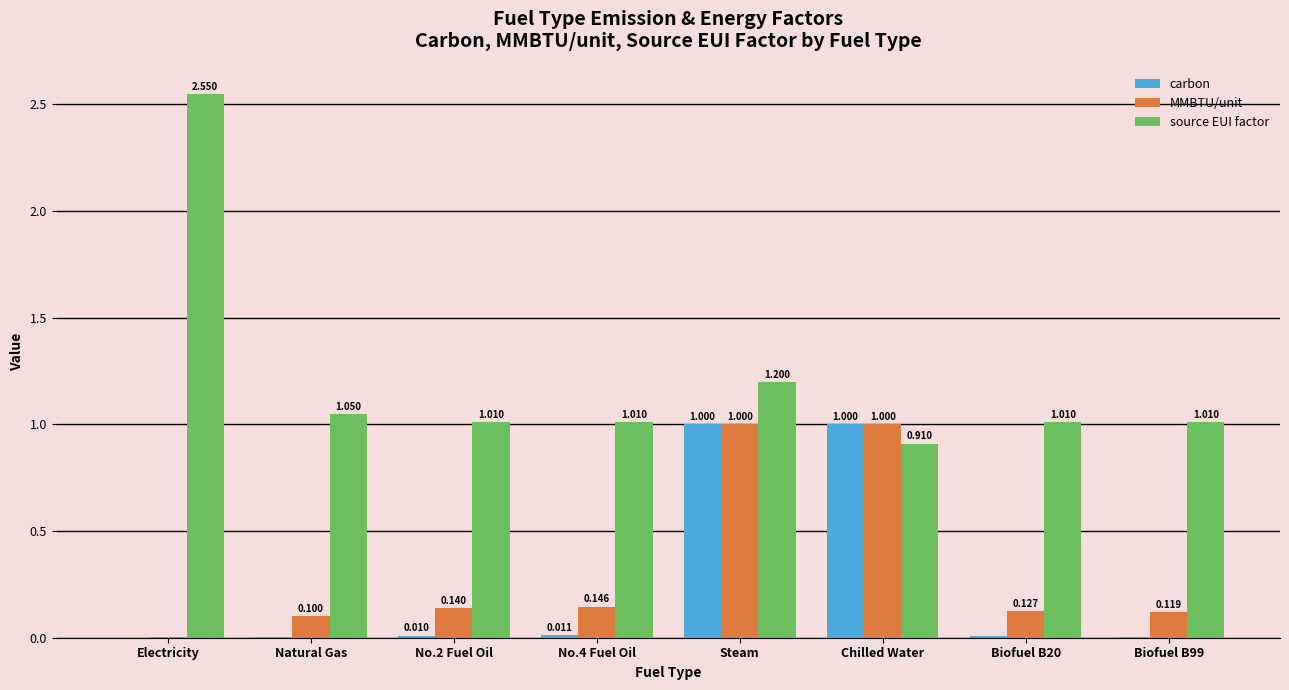

Are the bars horizontal?

No